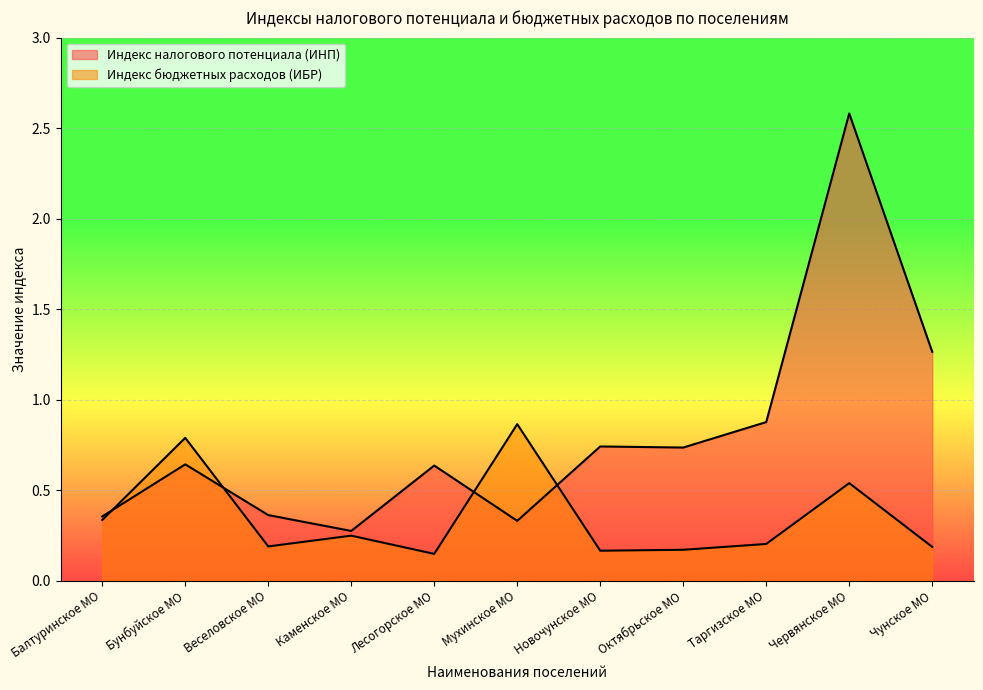

Reading right to left, what are all the values shown in this chart?

Индекс налогового потенциала (ИНП): 1.3	2.6	0.9	0.7	0.7	0.3	0.6	0.3	0.4	0.6	0.4
Индекс бюджетных расходов (ИБР): 0.2	0.5	0.2	0.2	0.2	0.9	0.1	0.2	0.2	0.8	0.3